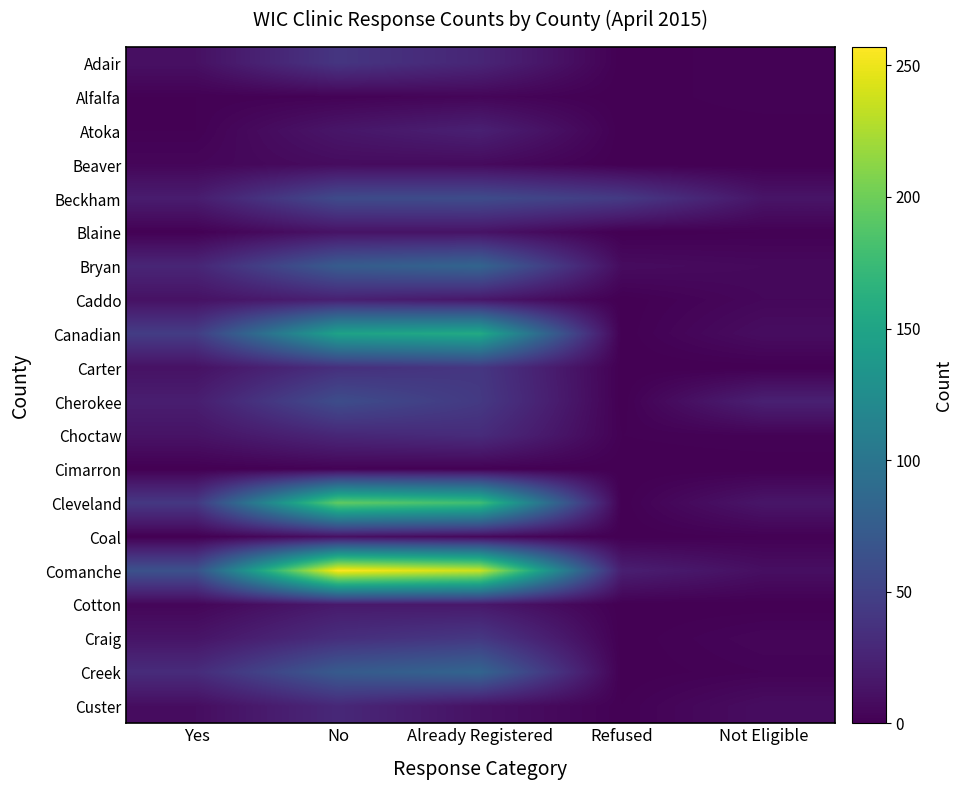

What is the total value across all series at Refused?

76